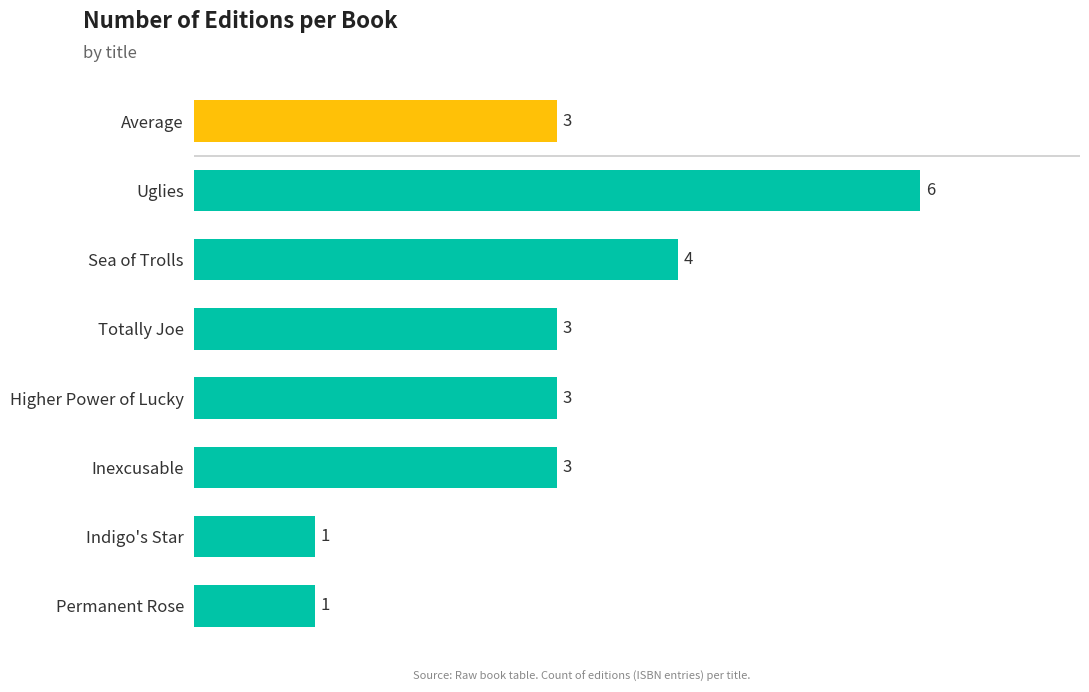

Count the number of data series in this chart.

1